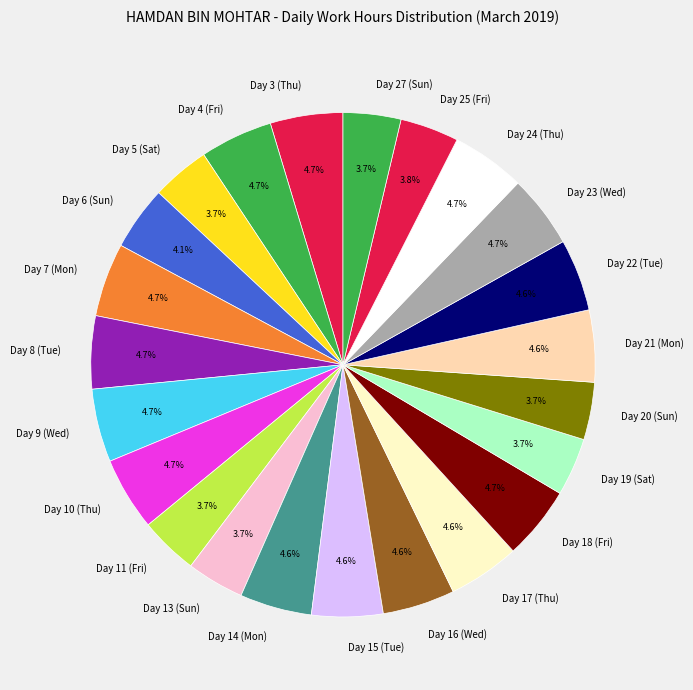

To the nearest percent, what portion does Day 6 (Sun) represent?

4%